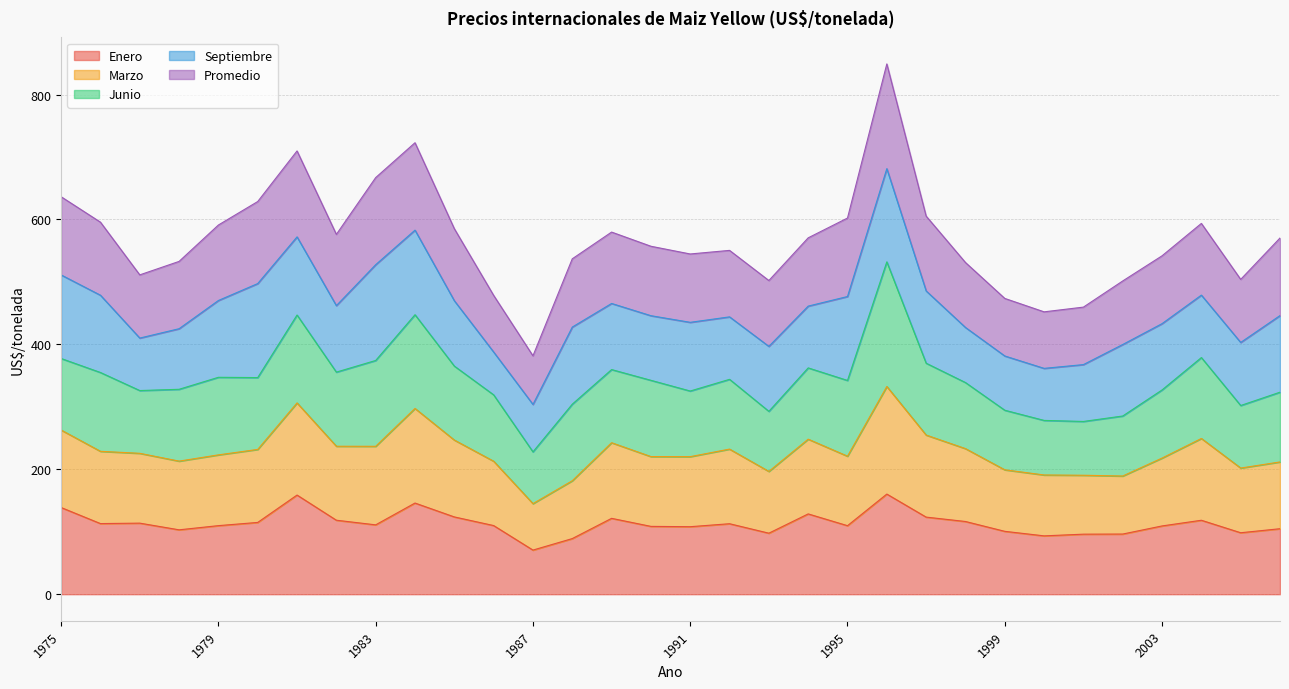

Read the Enero value at 2003.

109.3